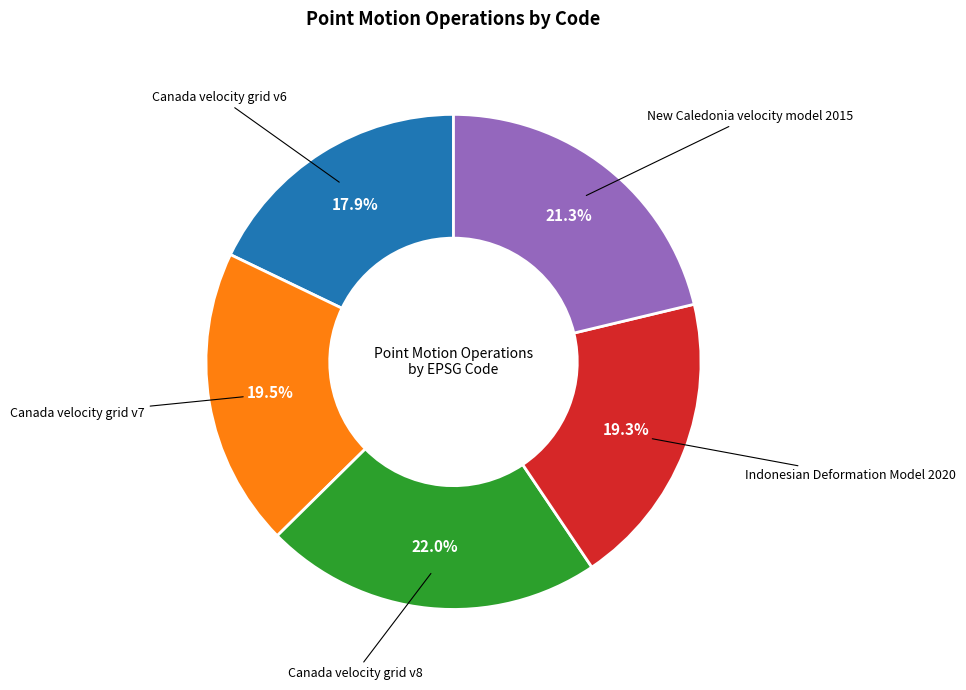

Is there a majority slice in this chart?

No